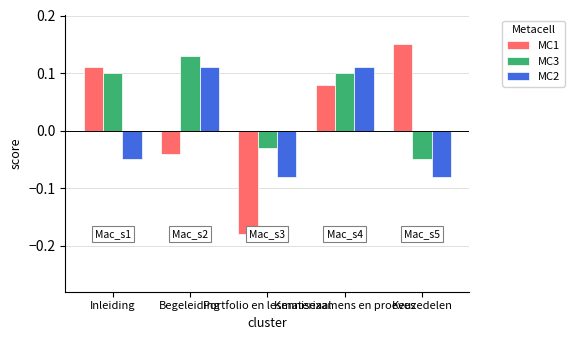

Rank the series by their average value, from highest to lowest.

MC3, MC1, MC2